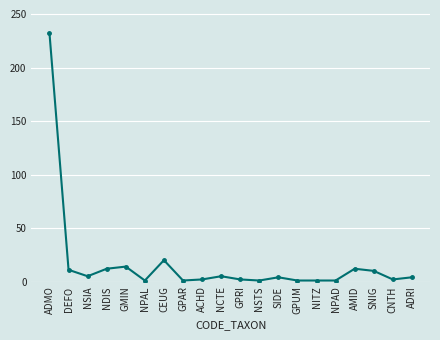

What position from the left is GMIN?

5